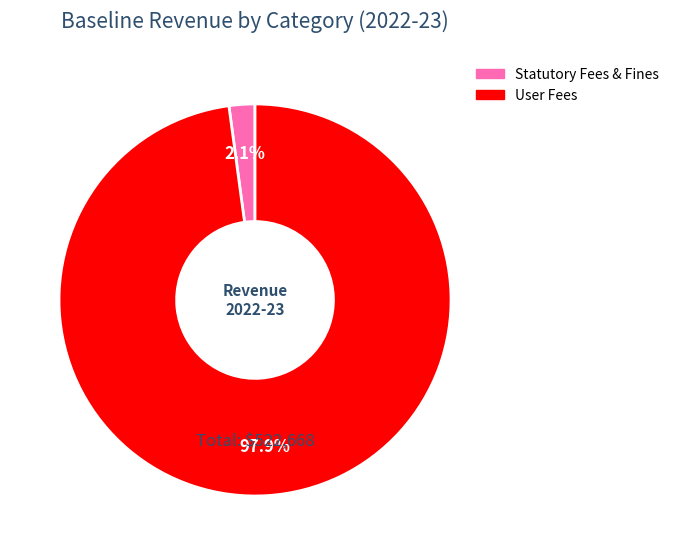

Is there a majority slice in this chart?

Yes